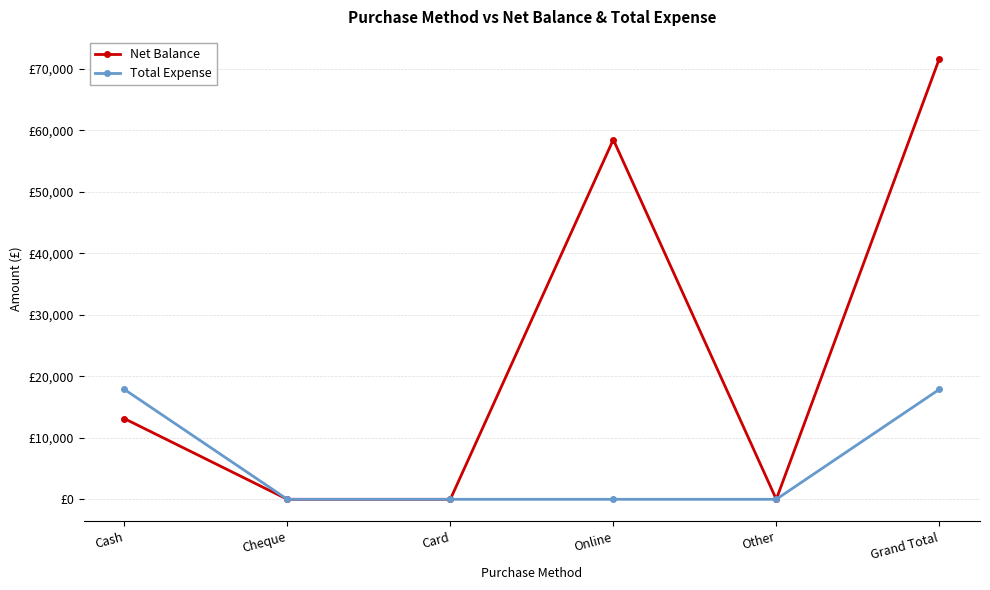

At how many categories does at least one series exceed 53317?

2